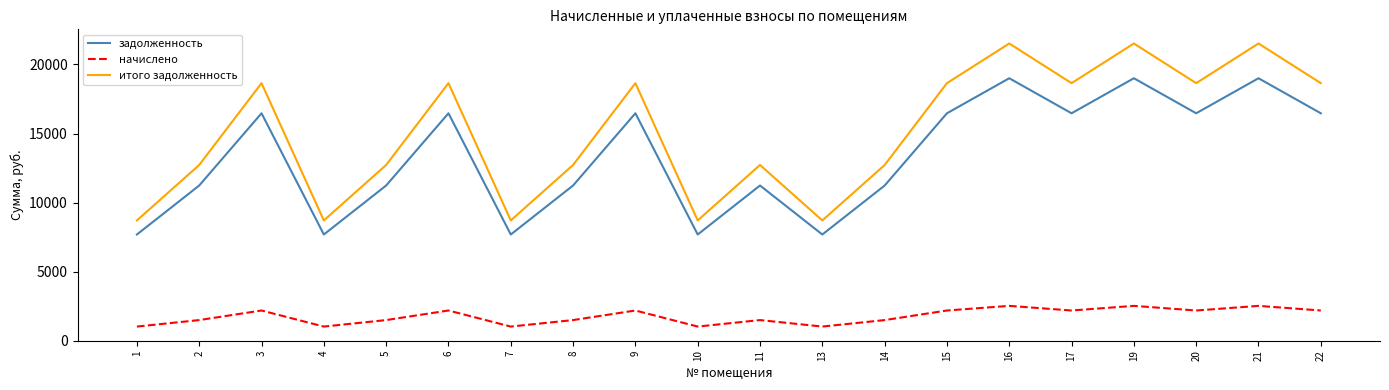

Which series has the largest total across all categories?

итого задолженность